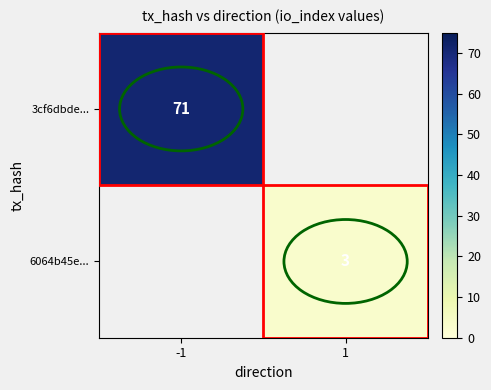

What is the greatest value displayed?

71.0